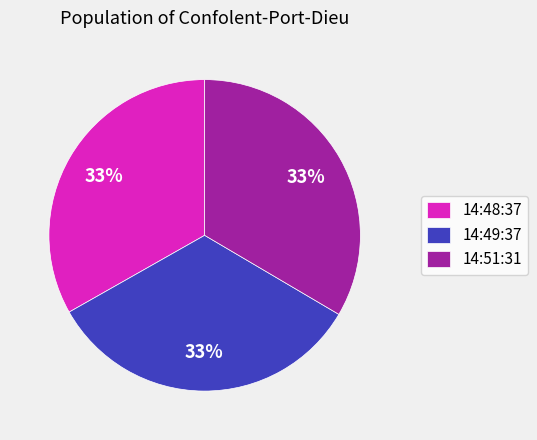

Does any single category account for the majority?

No